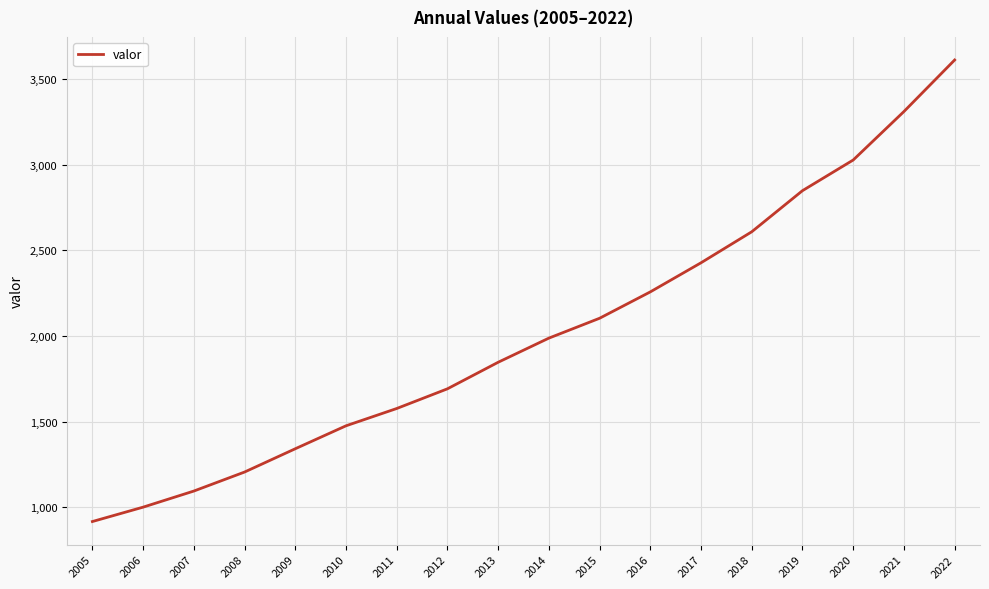

What is the greatest value displayed?

3611